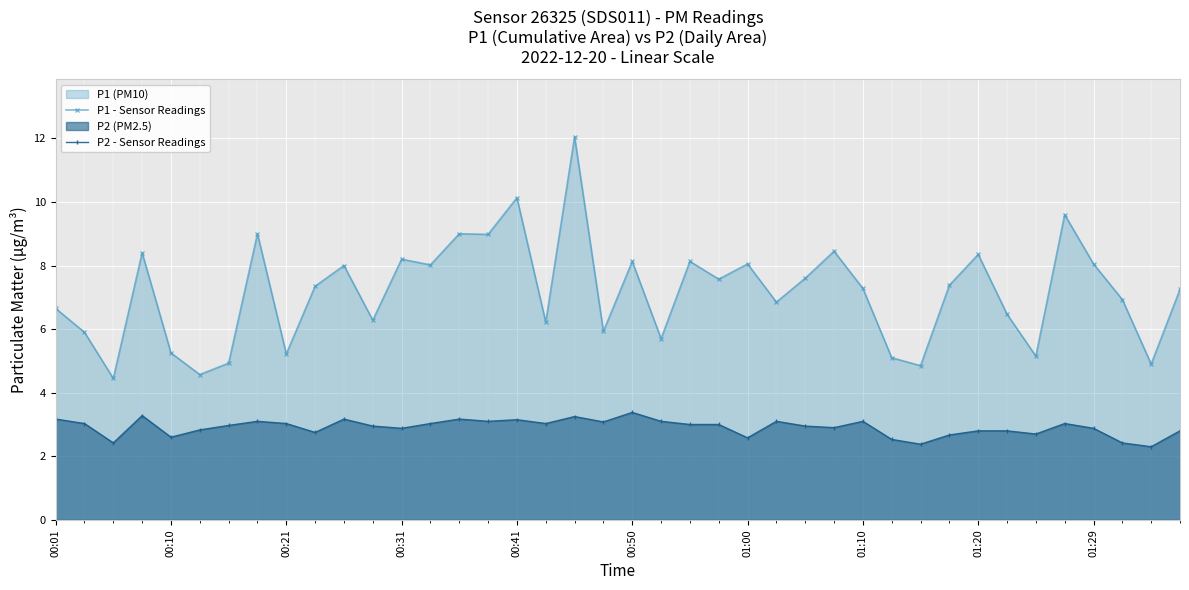

What is the highest value of the P2 - Sensor Readings series?

3.4